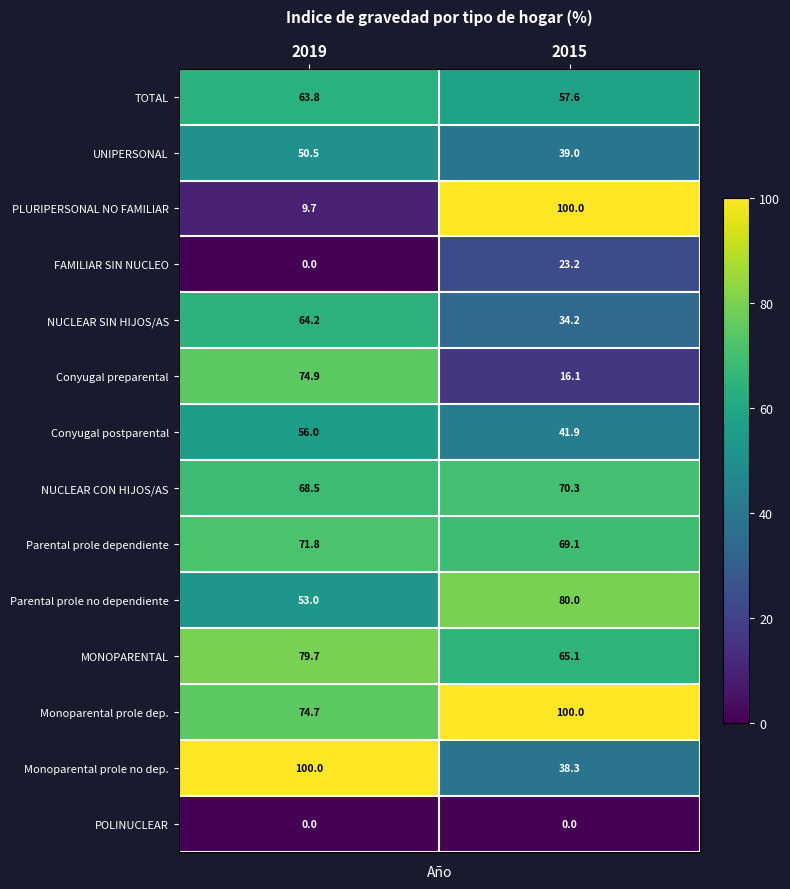

What is the maximum value shown in the chart?

100.0